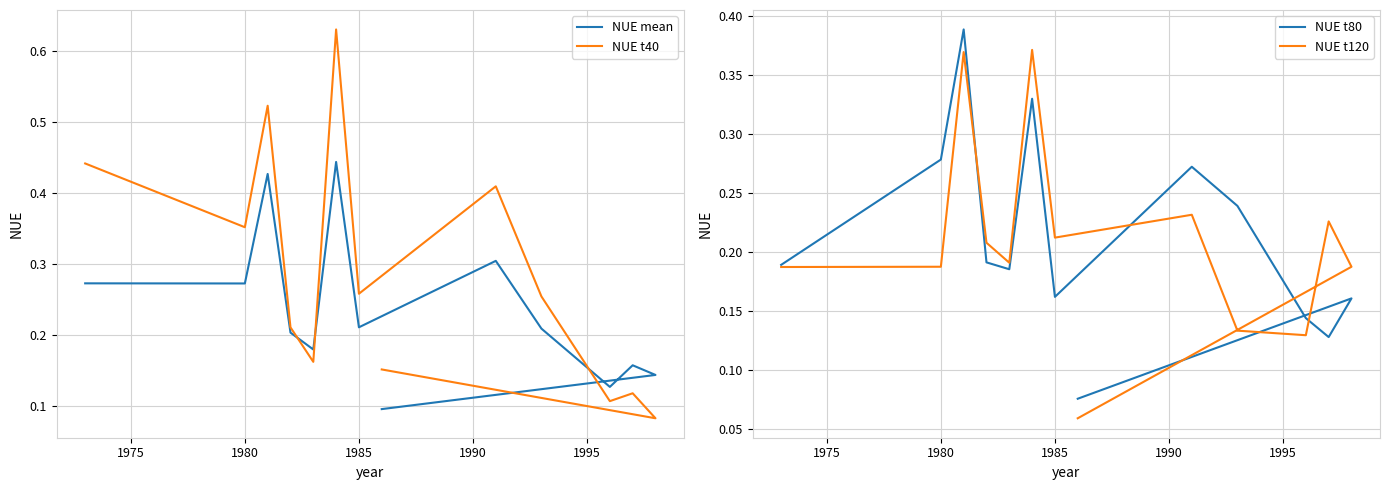

What is the difference between the maximum and minimum values in the NUE t80 series?

0.3